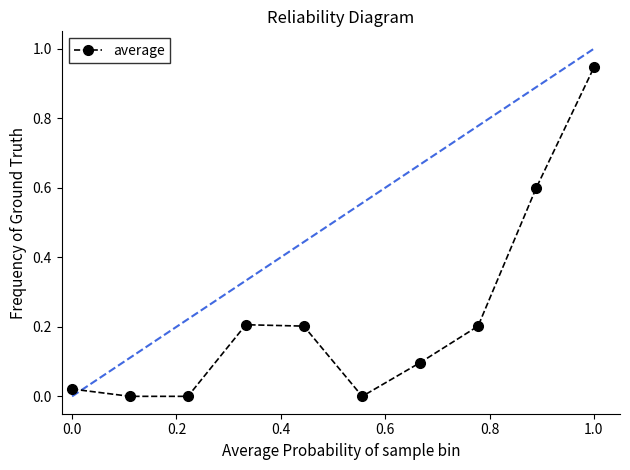

What is the value of the 9th point from the left?

0.6